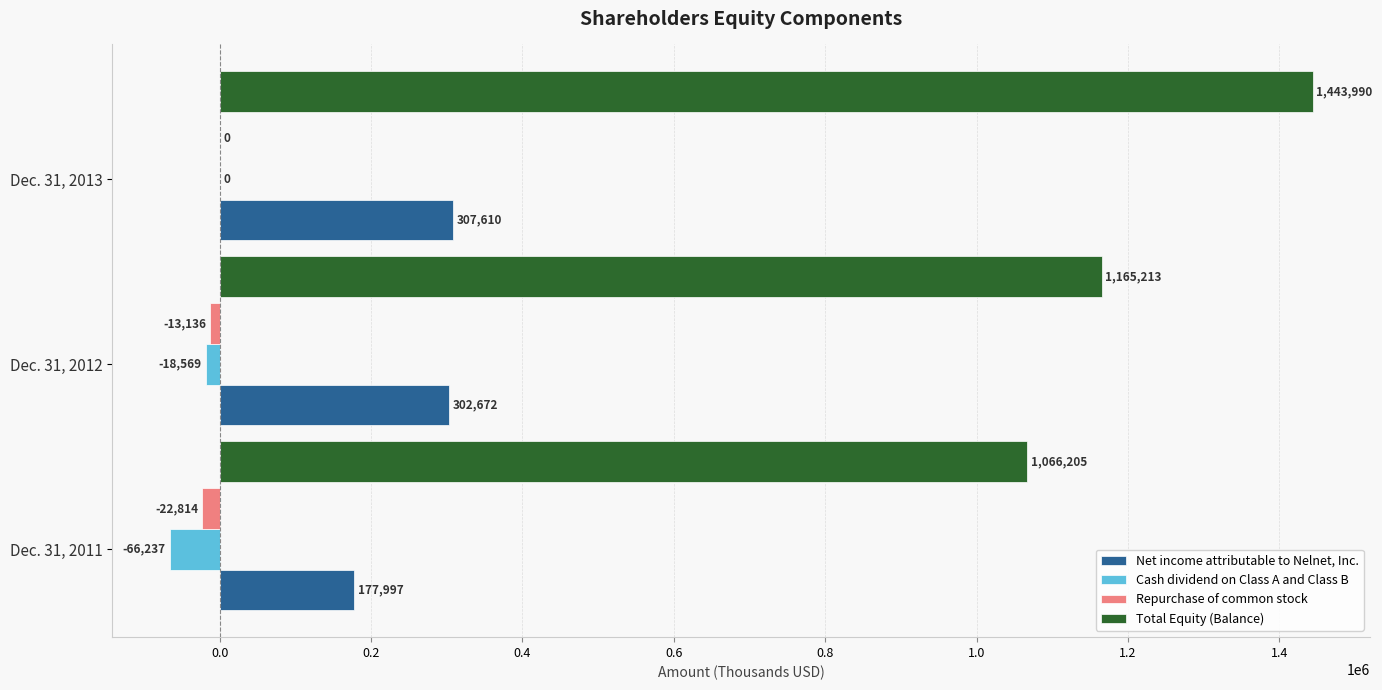

At which label is Cash dividend on Class A and Class B closest to -33118?

Dec. 31, 2012